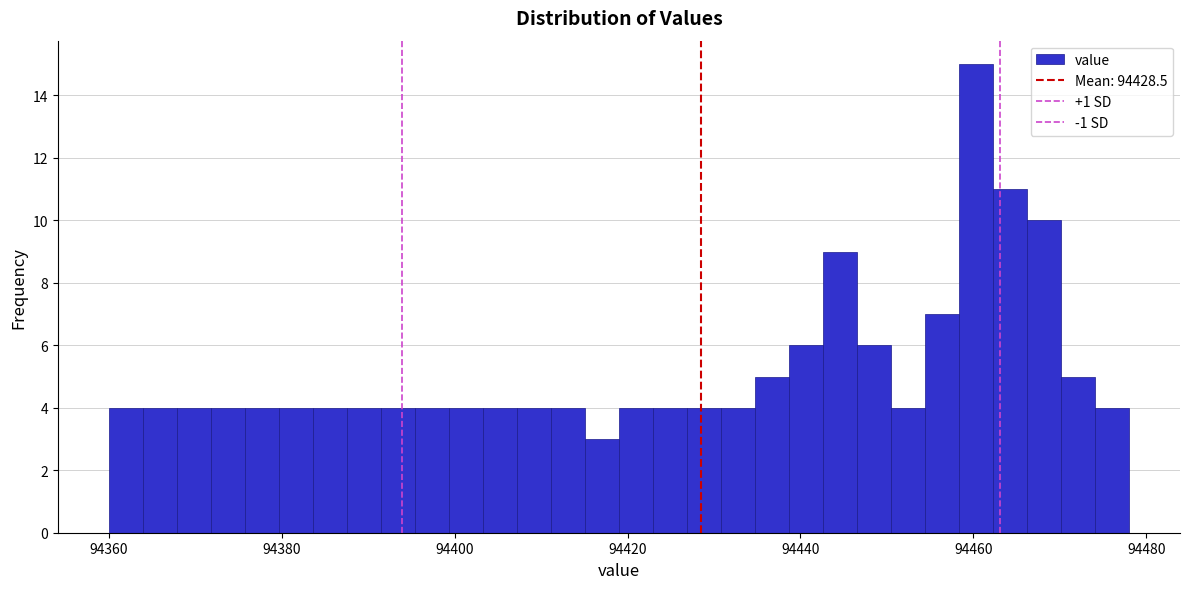

Read against the x-axis, roughly where is the centre of the tallest bar?

94460